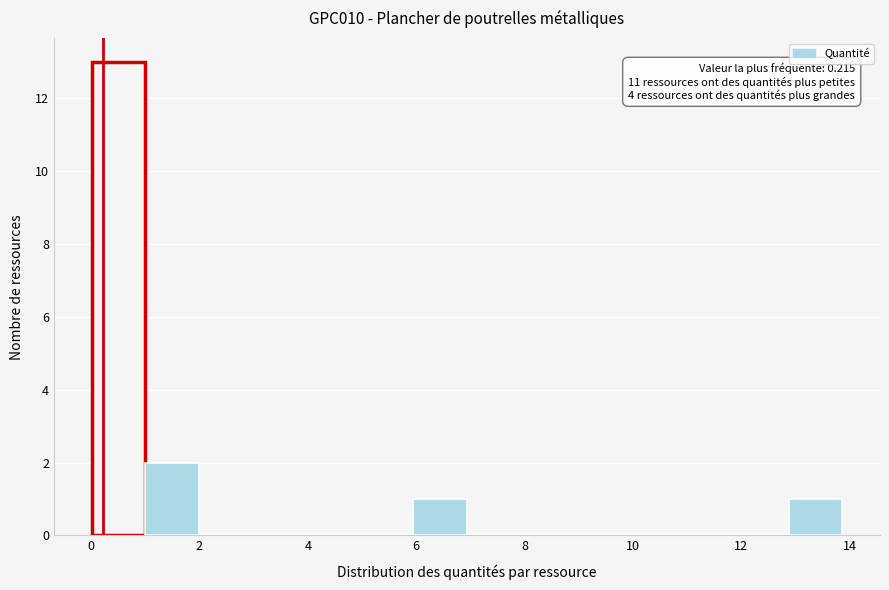

Over which range of the x-axis is the bar tallest?

0.0 to 1.0